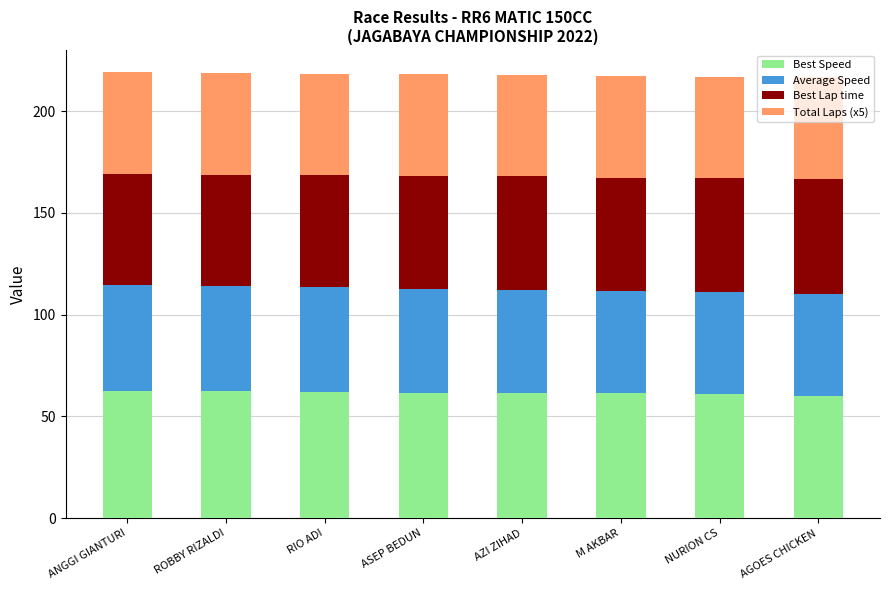

Is it true that Best Speed equals 19.3 at NURION CS?

False